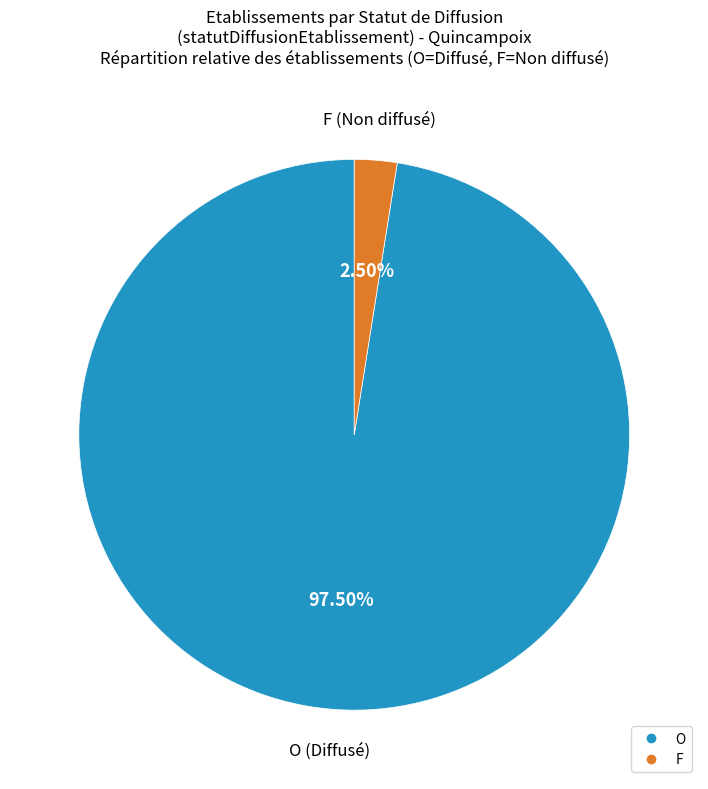

How much of the chart is everything except O?

2.5%